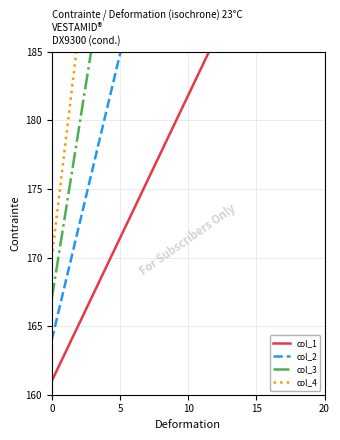

Rank the series by their average value, from highest to lowest.

col_4, col_3, col_2, col_1